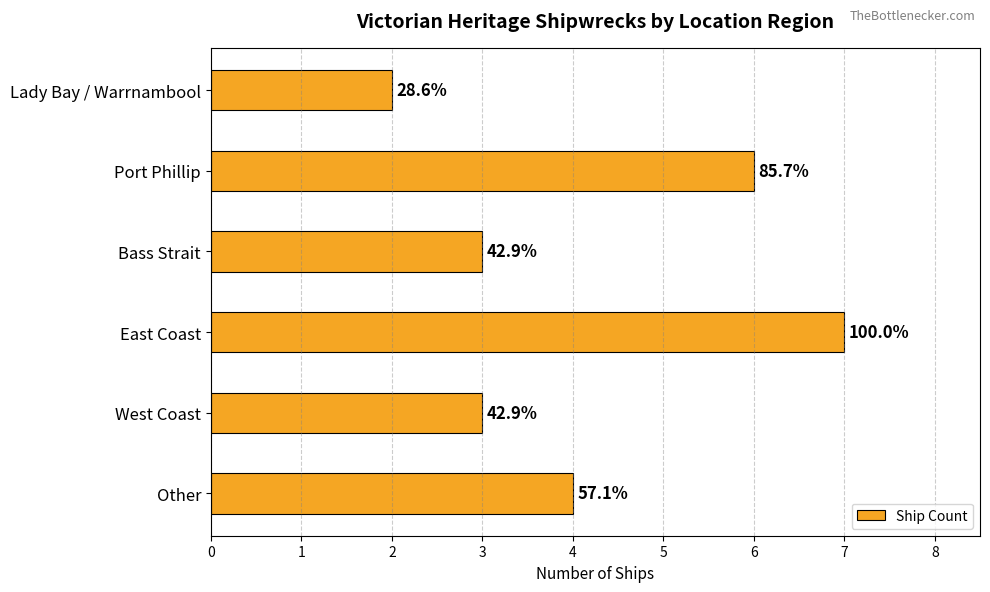

Does the chart contain any negative values?

No